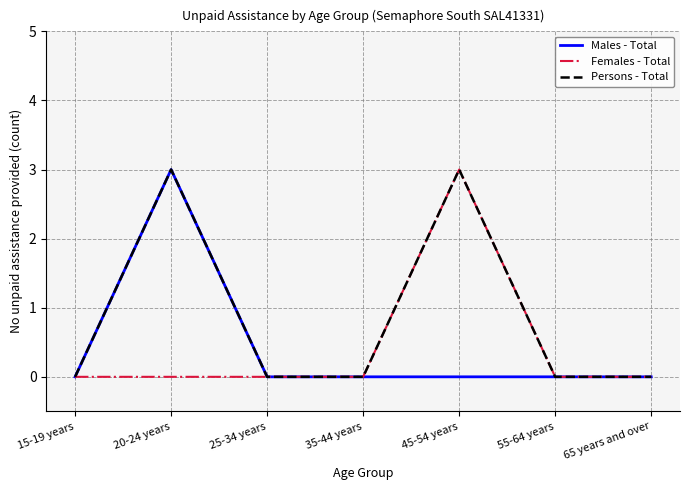

In Females - Total, how many points are higher than both neighbors (excluding endpoints)?

1